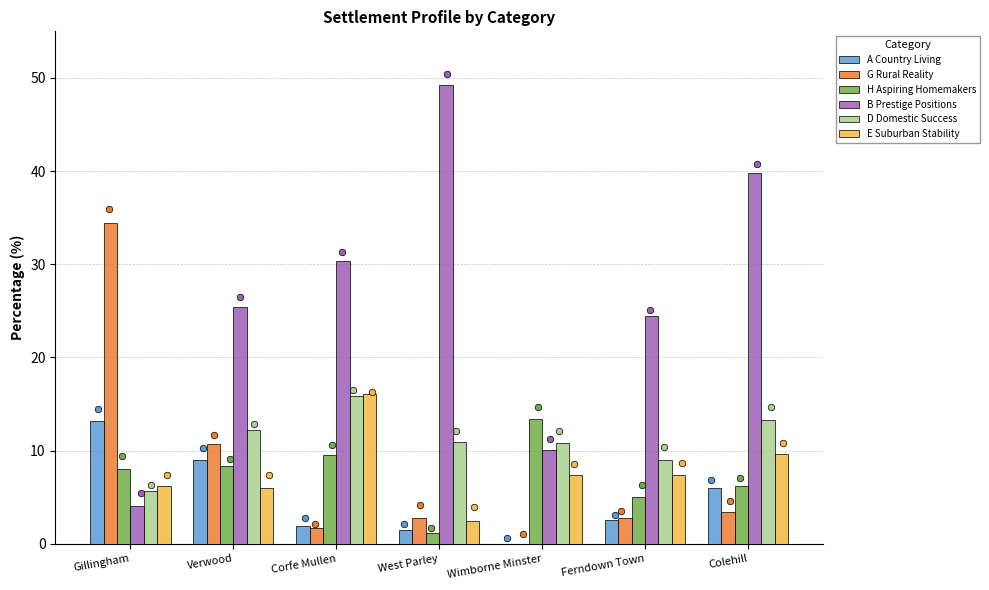

Which series reaches the maximum Y coordinate?

B Prestige Positions